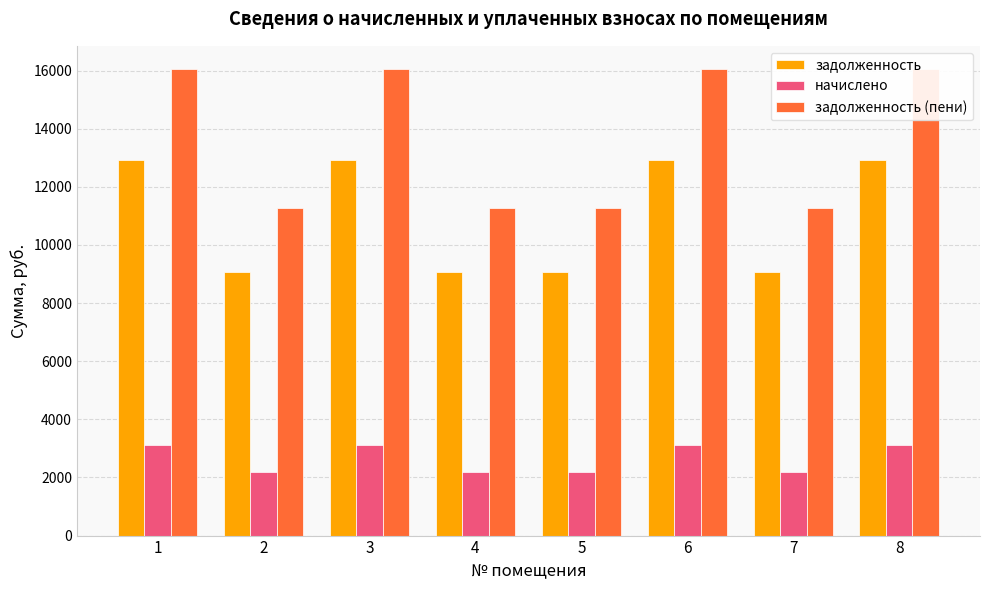

What is the difference between the highest and lowest values at 2?

9085.5